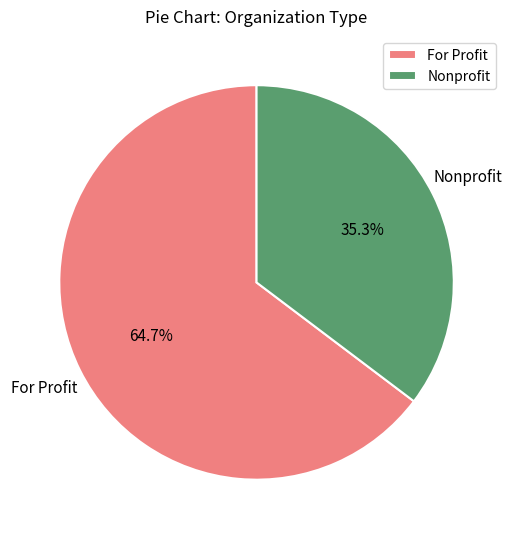

Which has a higher value, For Profit or Nonprofit?

For Profit